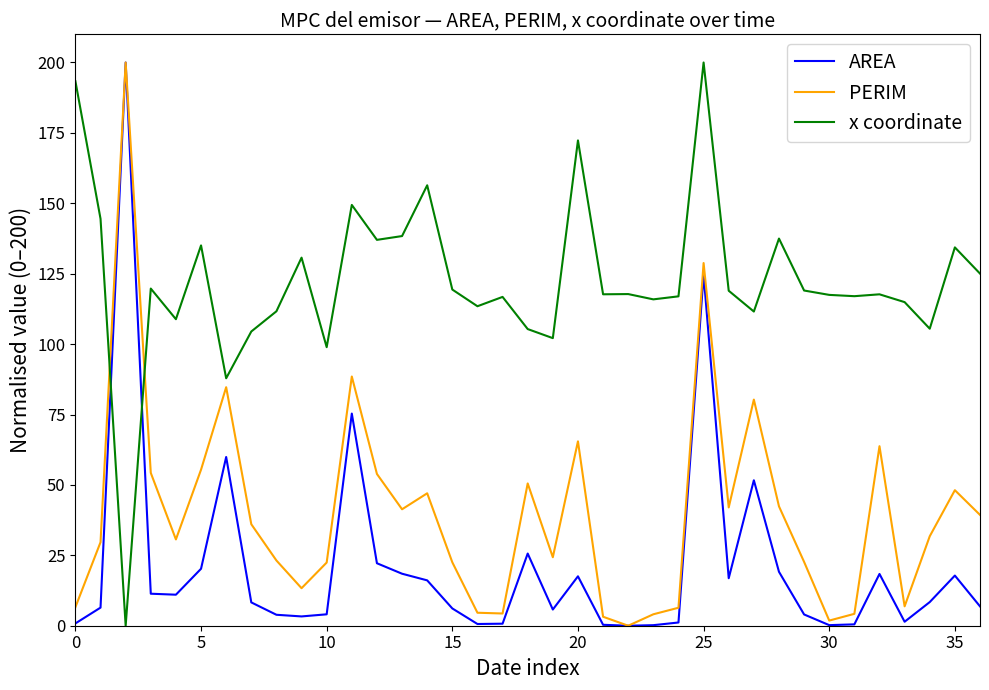

True or false: x coordinate and PERIM cross at least once.

True